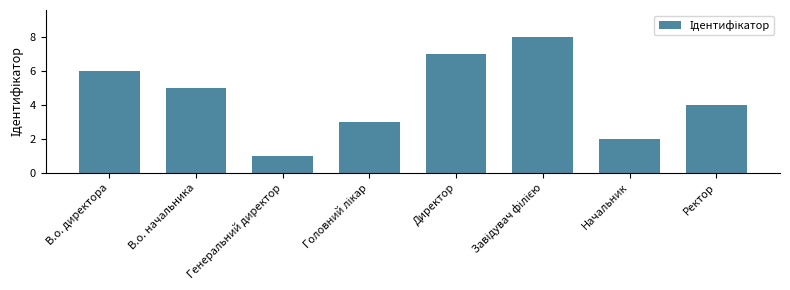

The value at Начальник is 4. True or false?

False